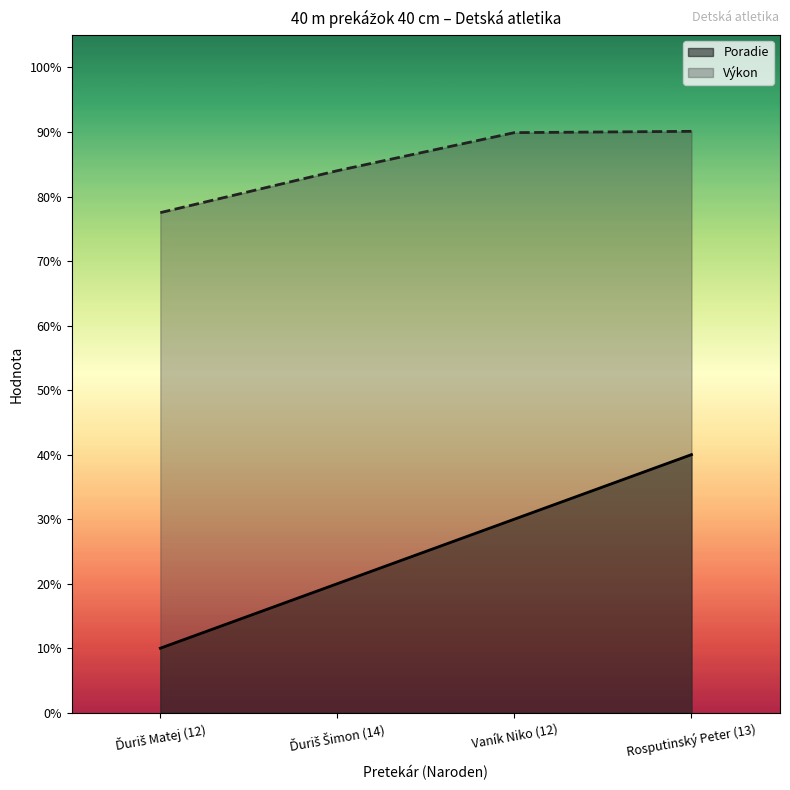

True or false: Poradie and Výkon cross at least once.

False